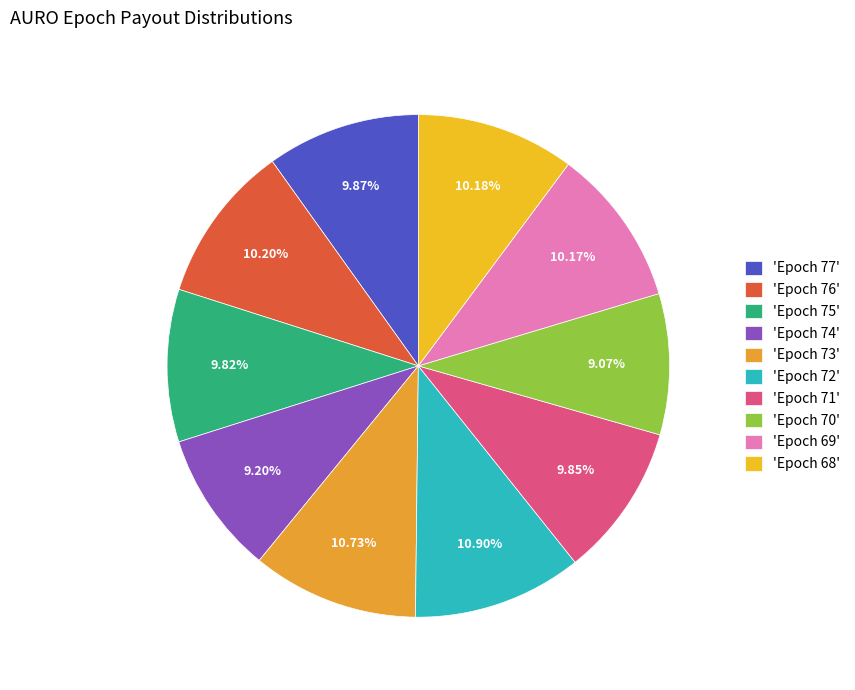

How many slices are in this pie chart?

10